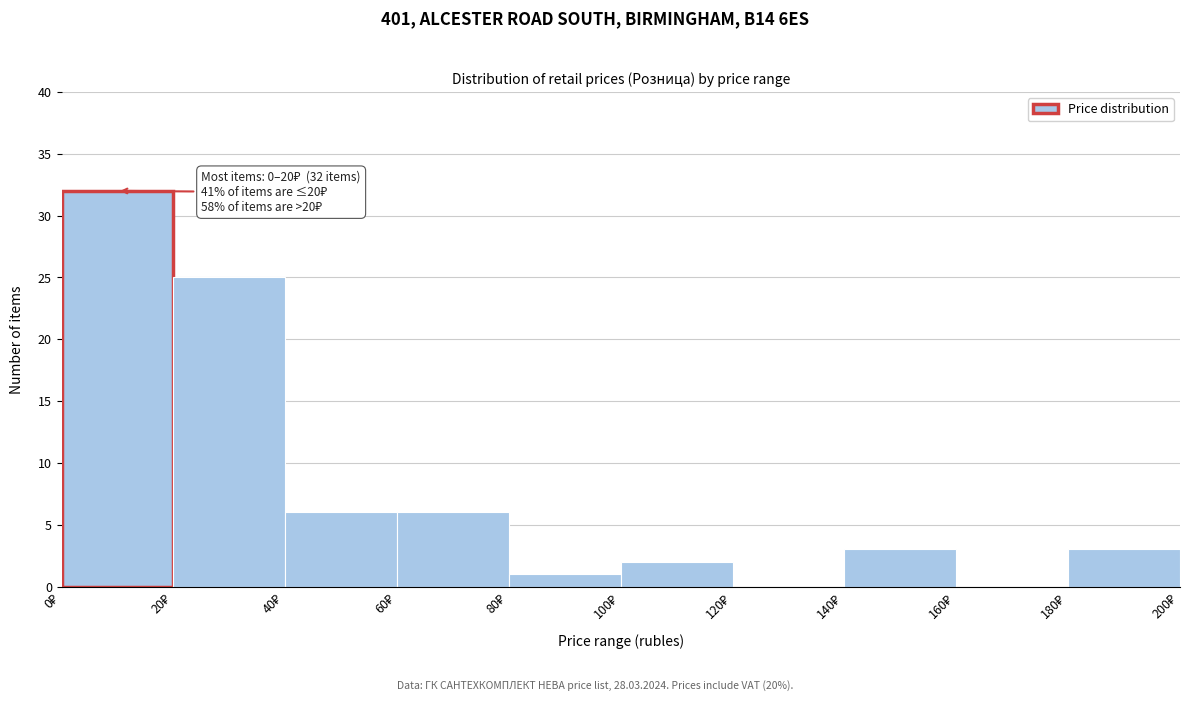

Over which range of the x-axis is the bar tallest?

0 to 20